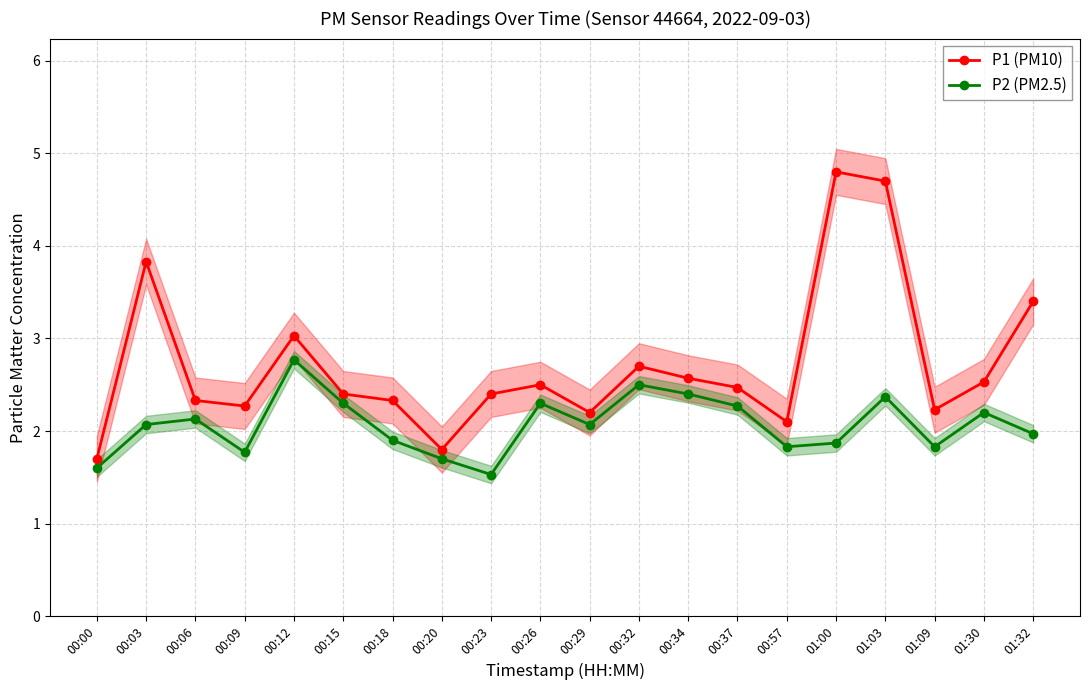

Is it true that P1 (PM10) equals 1.3 at 00:06?

False